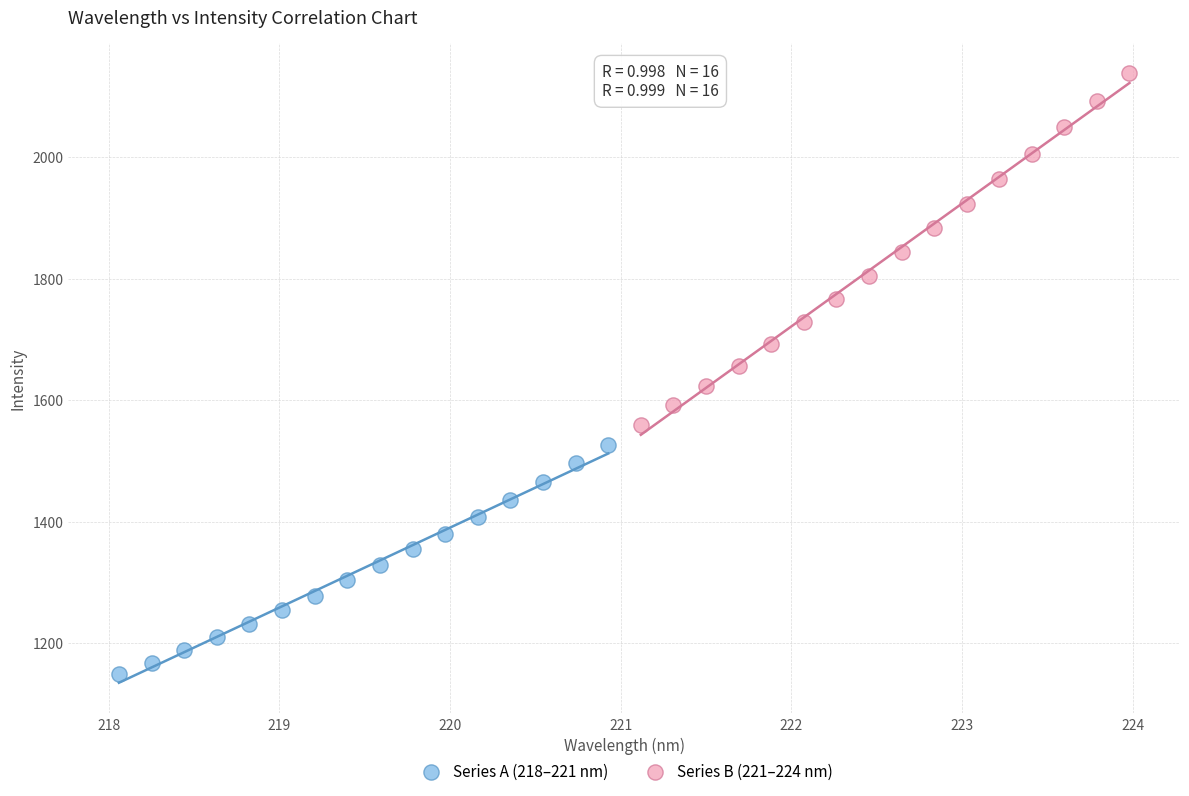

Which series has the widest spread of Y values?

Series B (221–224 nm)